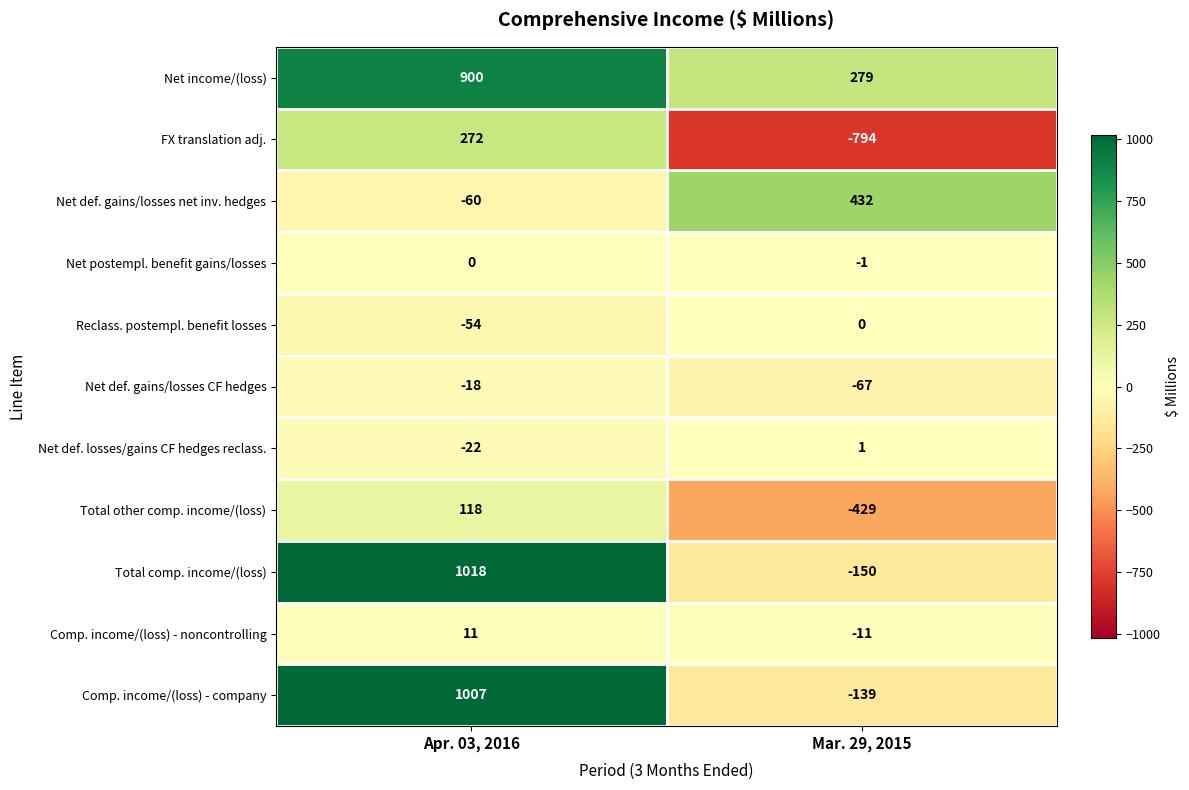

What is the difference between the Net def. gains/losses net inv. hedges values at Mar. 29, 2015 and Apr. 03, 2016?

492